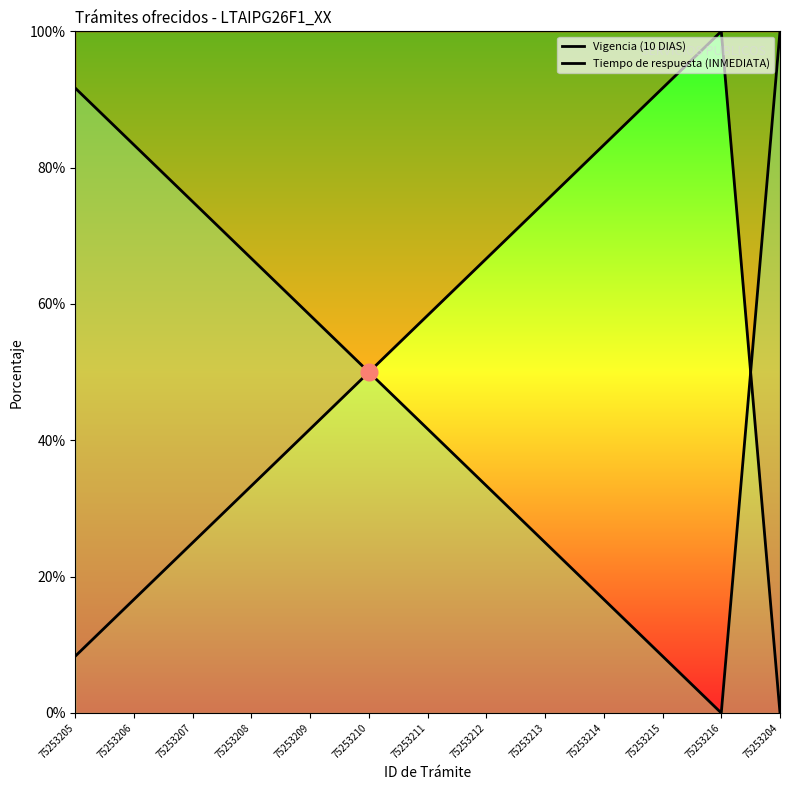

What is the difference between the second highest and second lowest values in the Vigencia (10 DIAS) series?

83.3